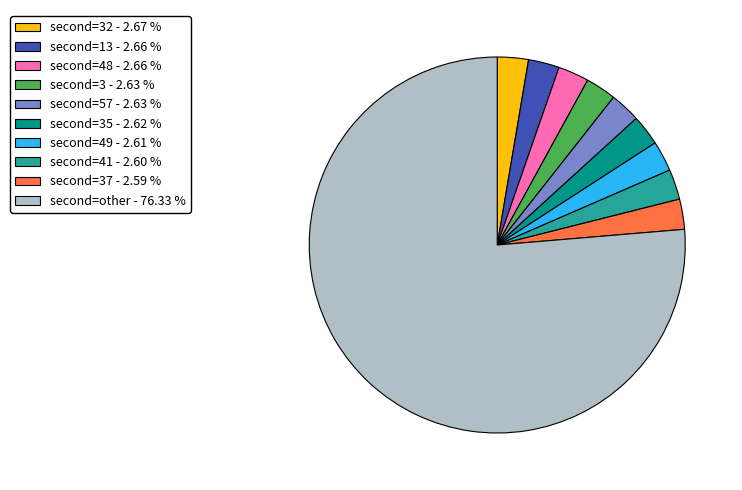

Which category has the biggest portion of the pie?

second=other - 76.33 %